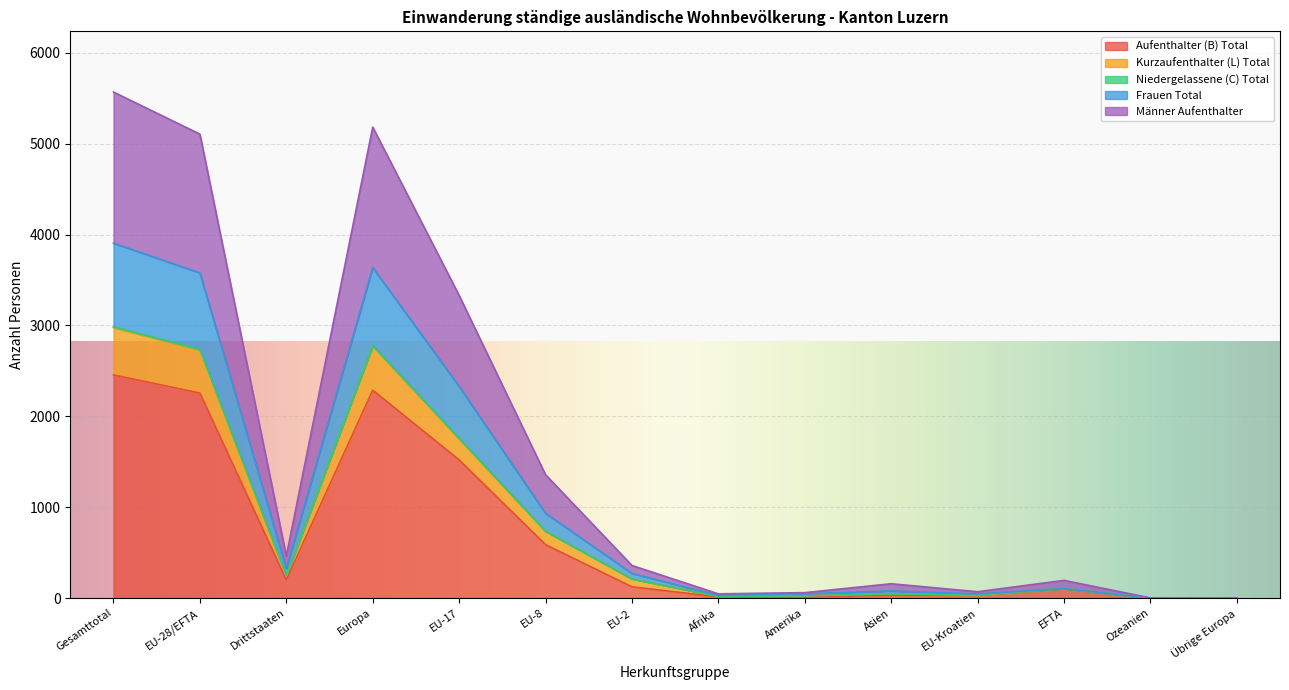

What is the maximum value for Aufenthalter (B) Total?

2456